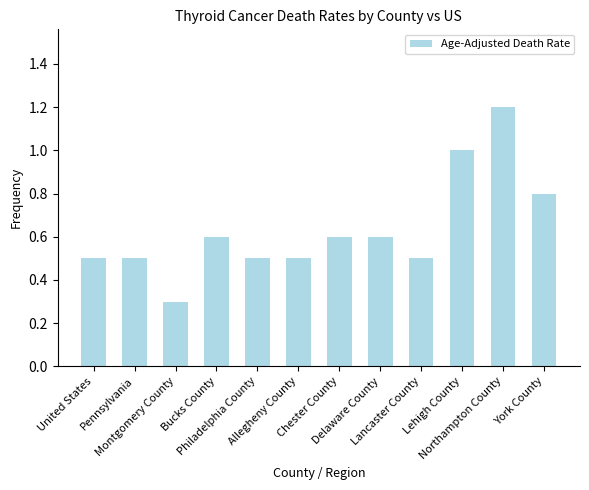

What is the greatest value displayed?

1.2